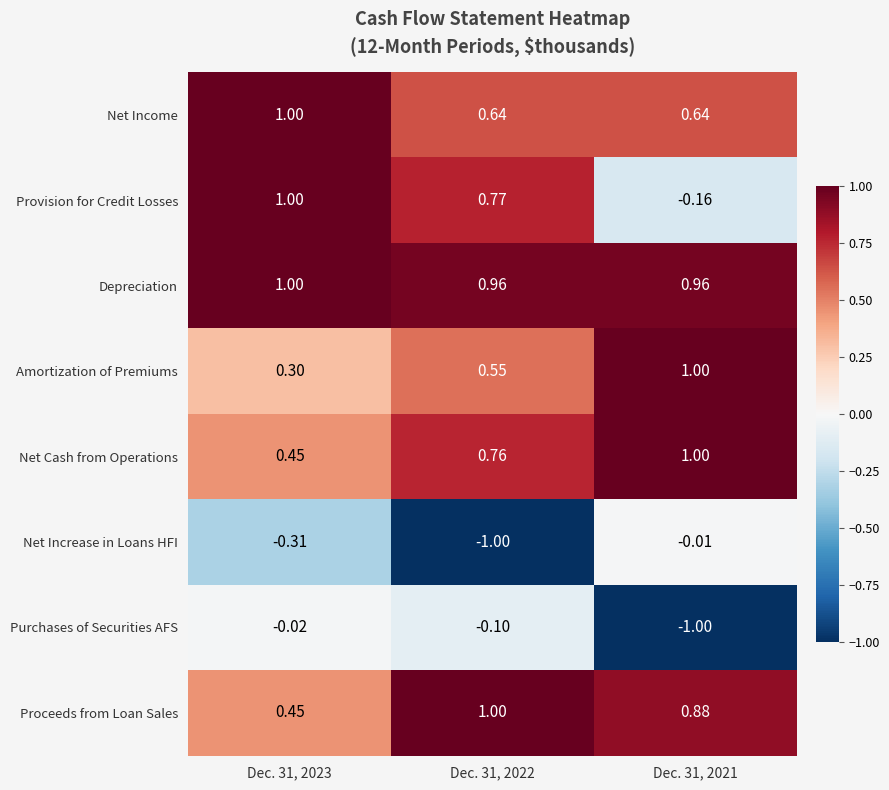

At Dec. 31, 2022, list the series in order from largest to smallest.

Proceeds from Loan Sales, Depreciation, Provision for Credit Losses, Net Cash from Operations, Net Income, Amortization of Premiums, Purchases of Securities AFS, Net Increase in Loans HFI